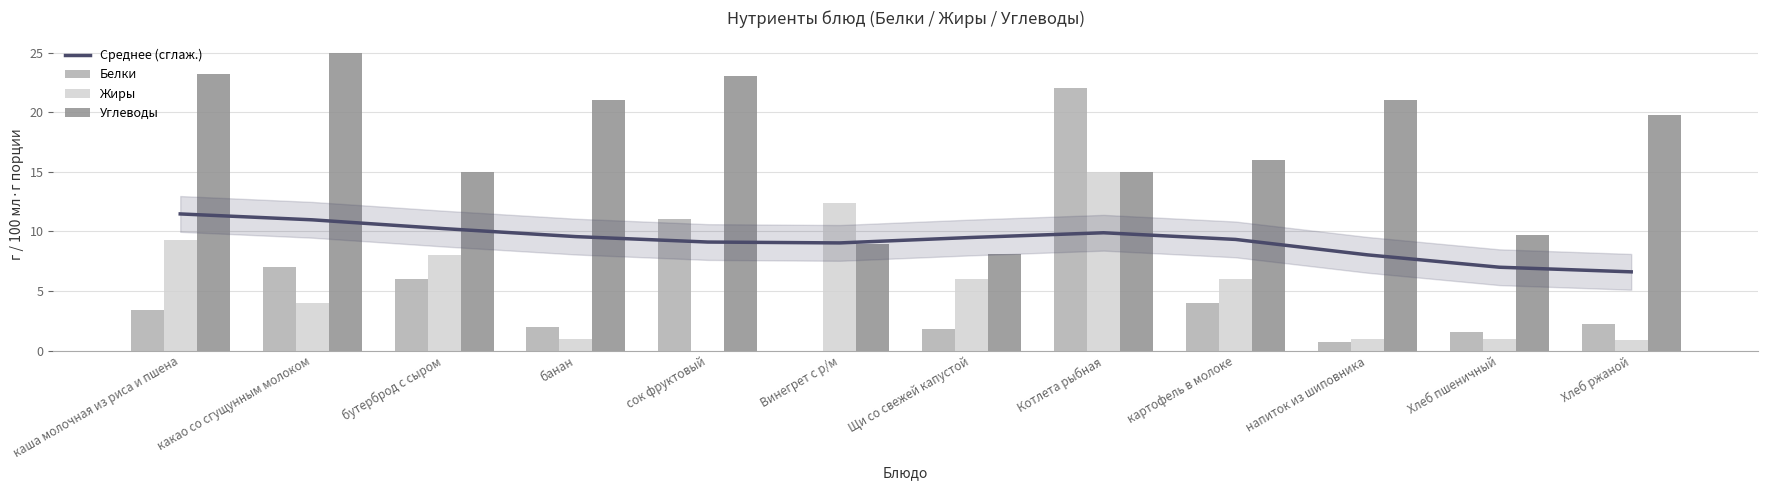

What is the approximate value of Углеводы at картофель в молоке?

16.0